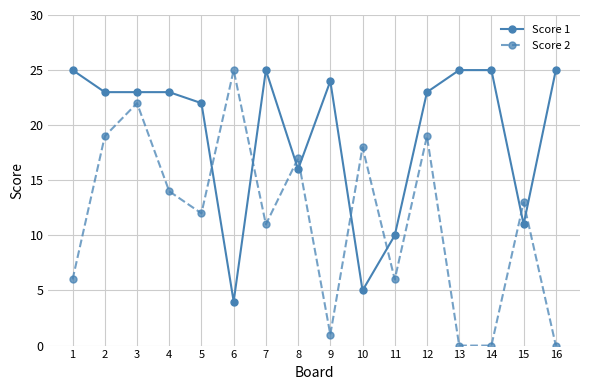

Where is the first local minimum for Score 2?

5